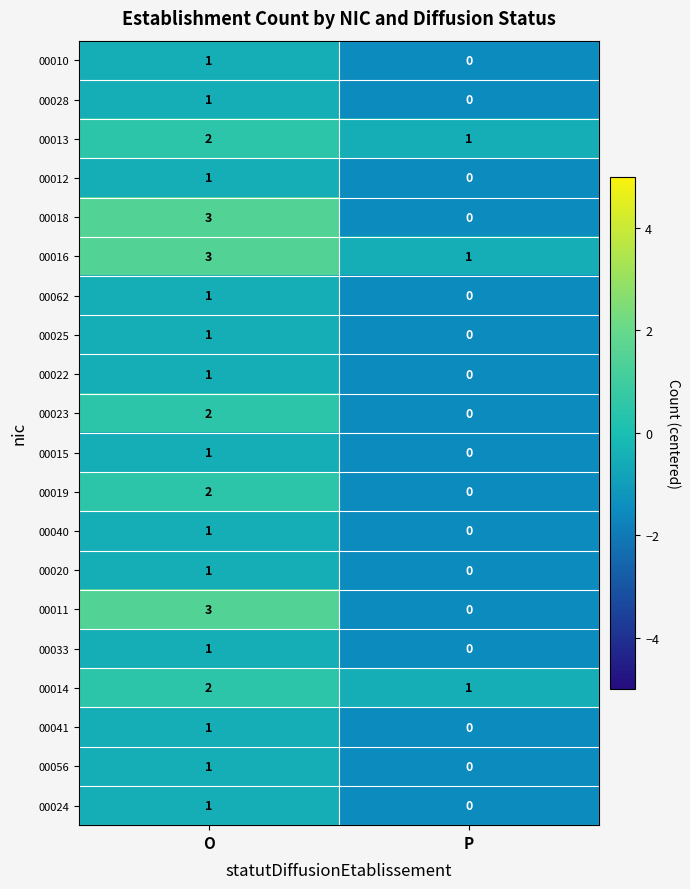

Which category has the lowest value across all series?

P